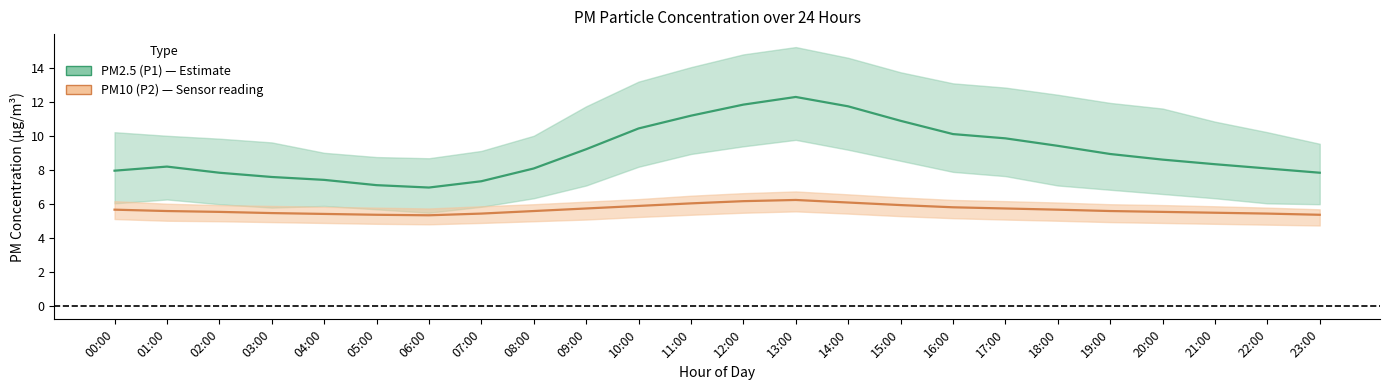

True or false: PM2.5 (P1) has a value of 12.2 at 21:00.

False